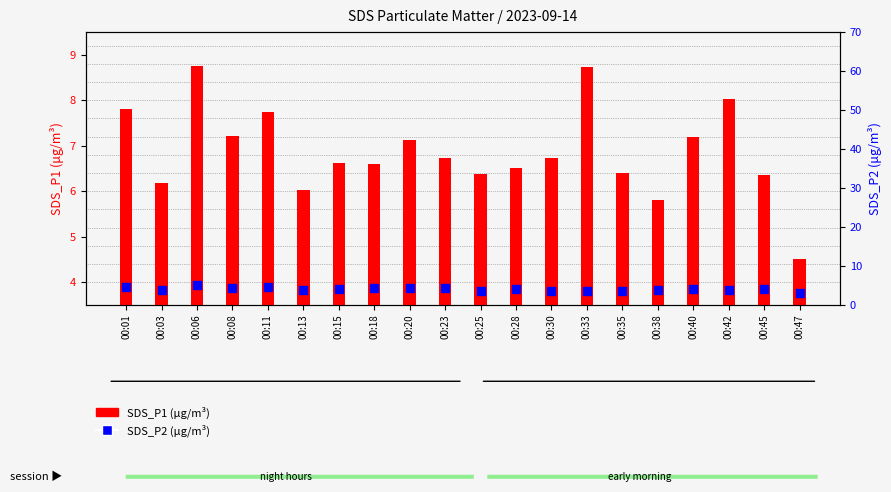

Which series contains the lowest Y value?

SDS_P2